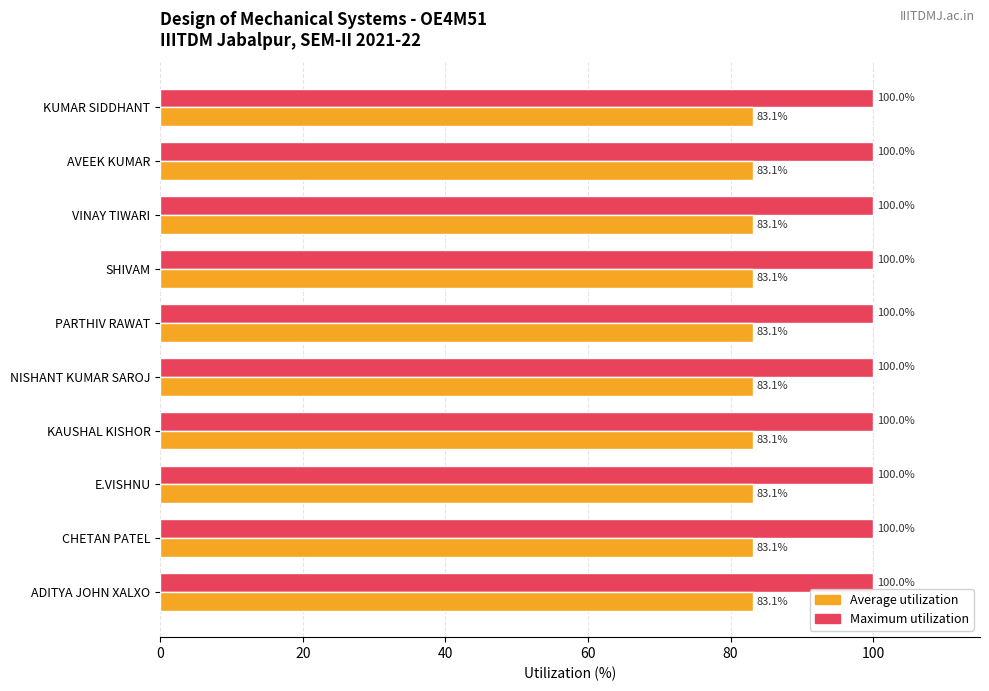

How many data points does each series have?

10